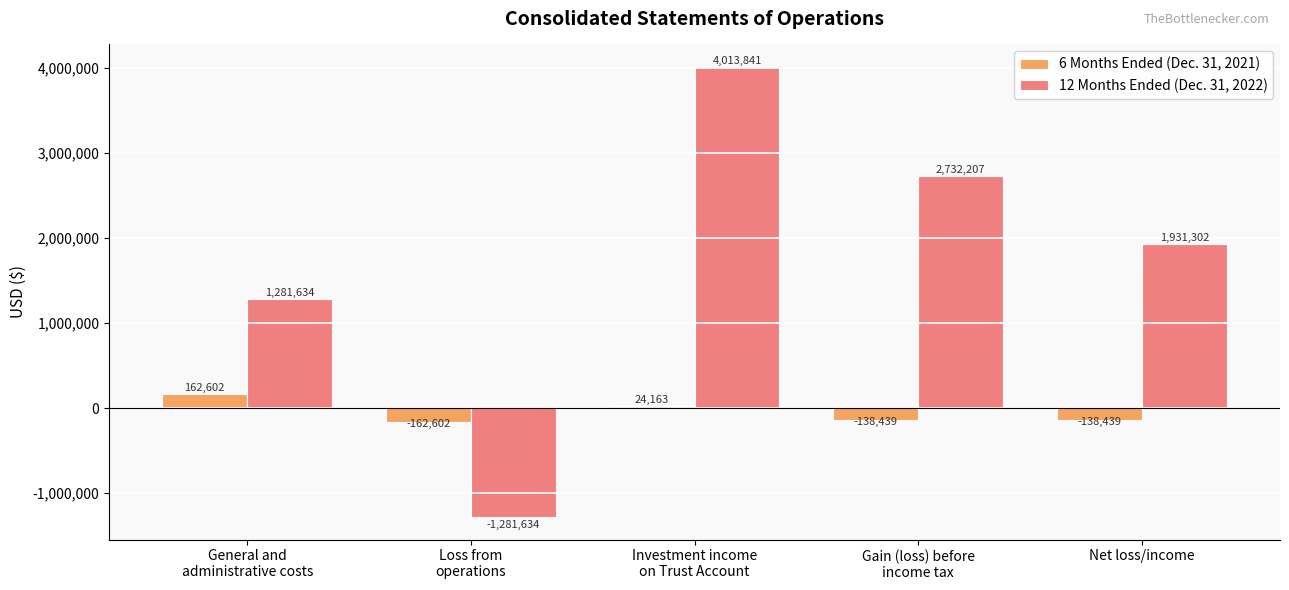

What is the approximate value of 6 Months Ended (Dec. 31, 2021) at Loss from
operations, to the nearest 50?

-162600